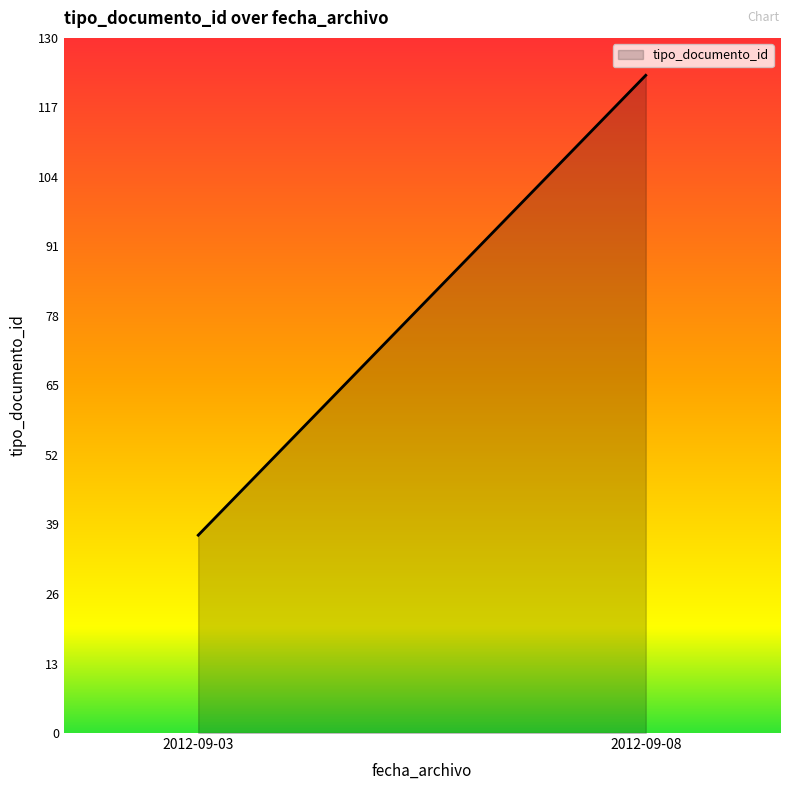

What is the average value?

80